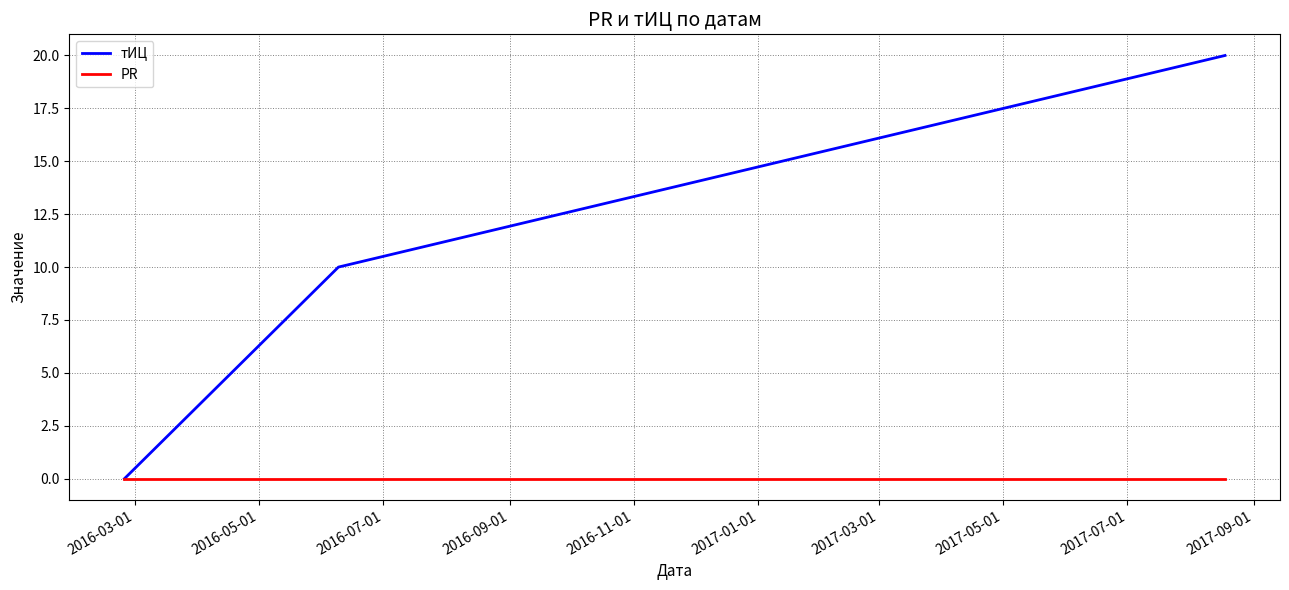

At how many categories does at least one series exceed 1?

2